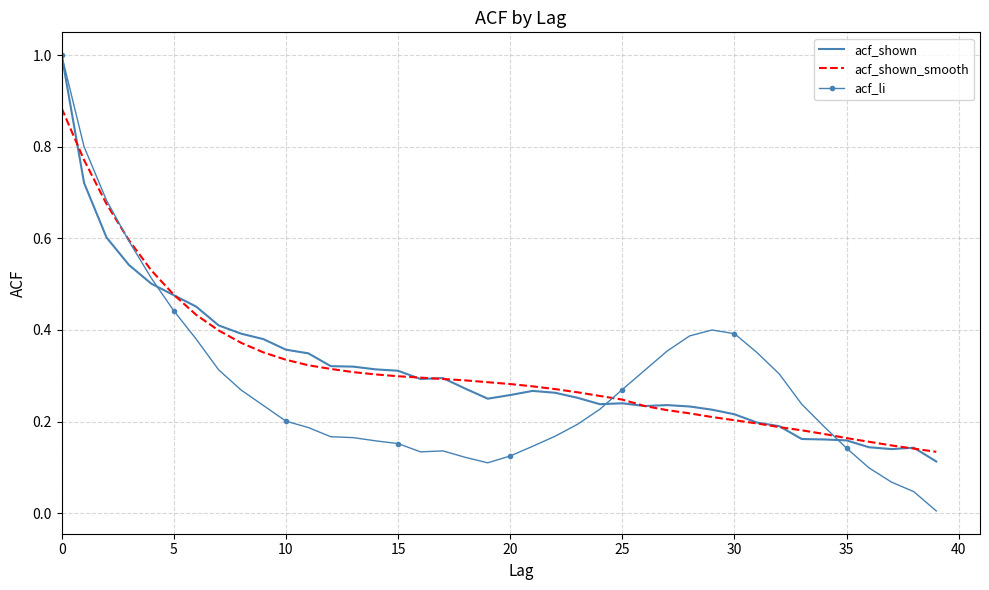

What is the maximum value shown in the chart?

1.0